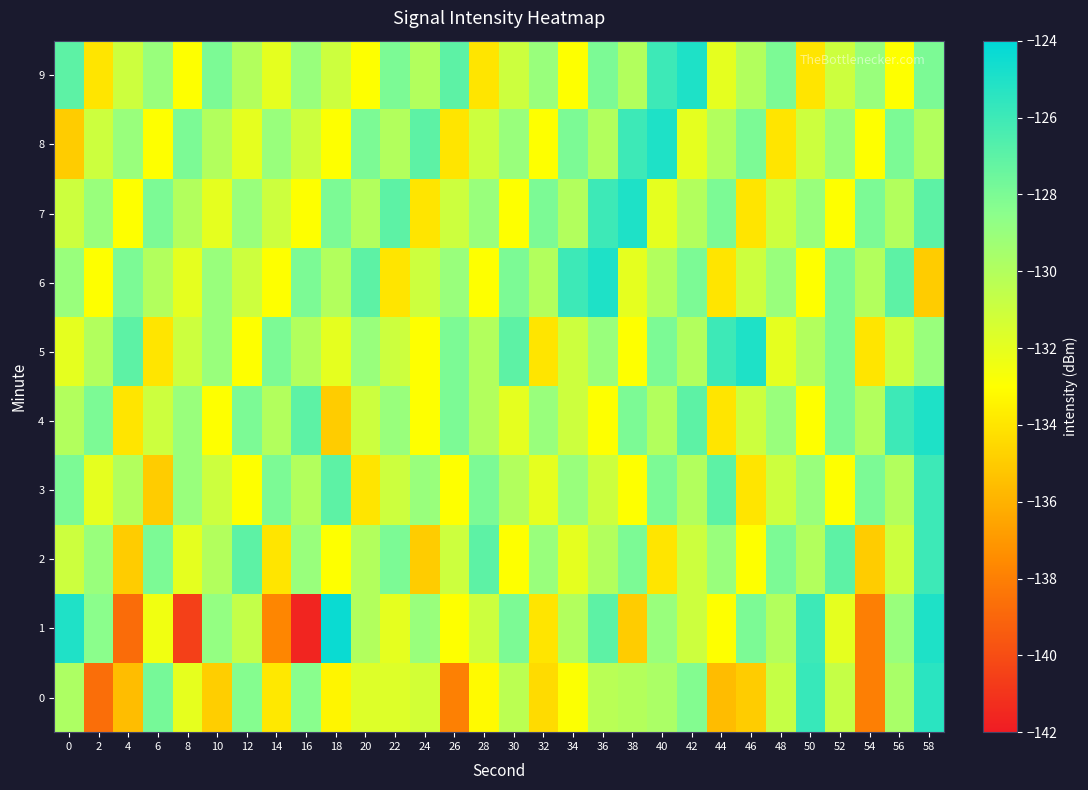

What is the smallest value displayed?

-141.6